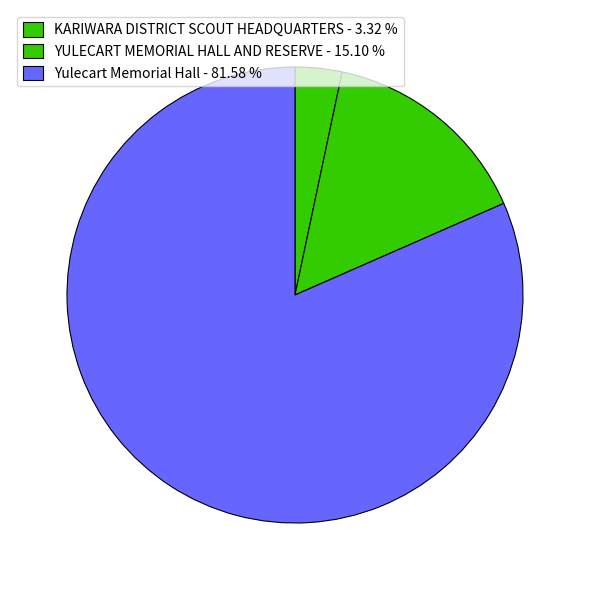

How many slices are in this pie chart?

3